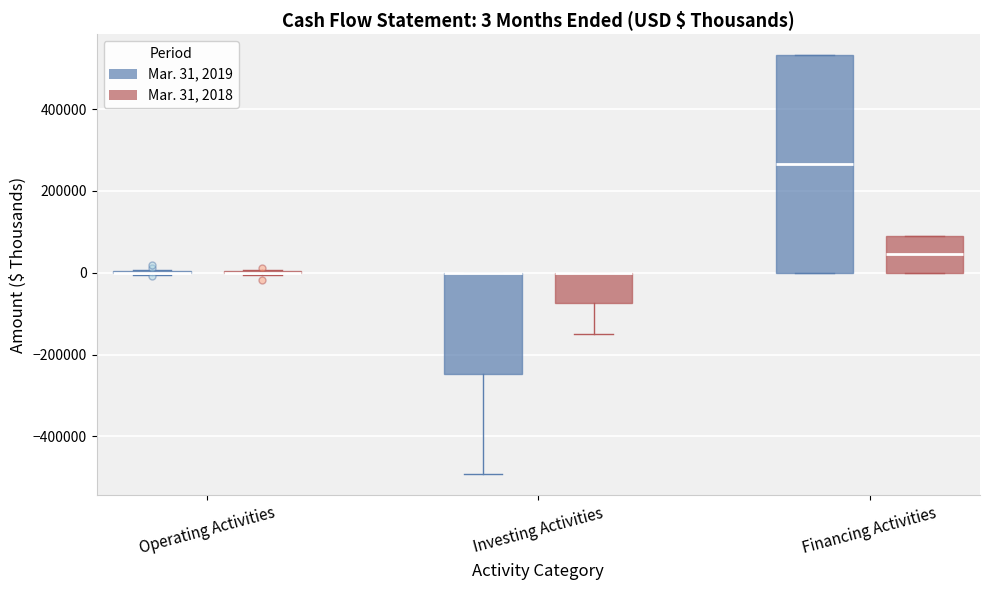

Which box is the tallest, from its lower edge to its upper edge?

Financing Activities (Mar. 31, 2019)